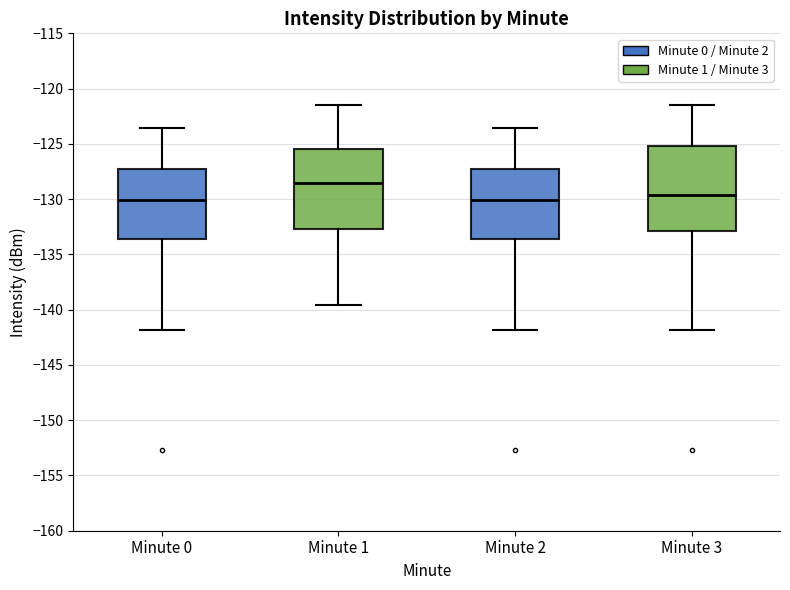

Where does the upper whisker of the box for Minute 0 end on the y-axis? The values are not printed on the chart, so give them approximately, as read against the axis.

-123.5